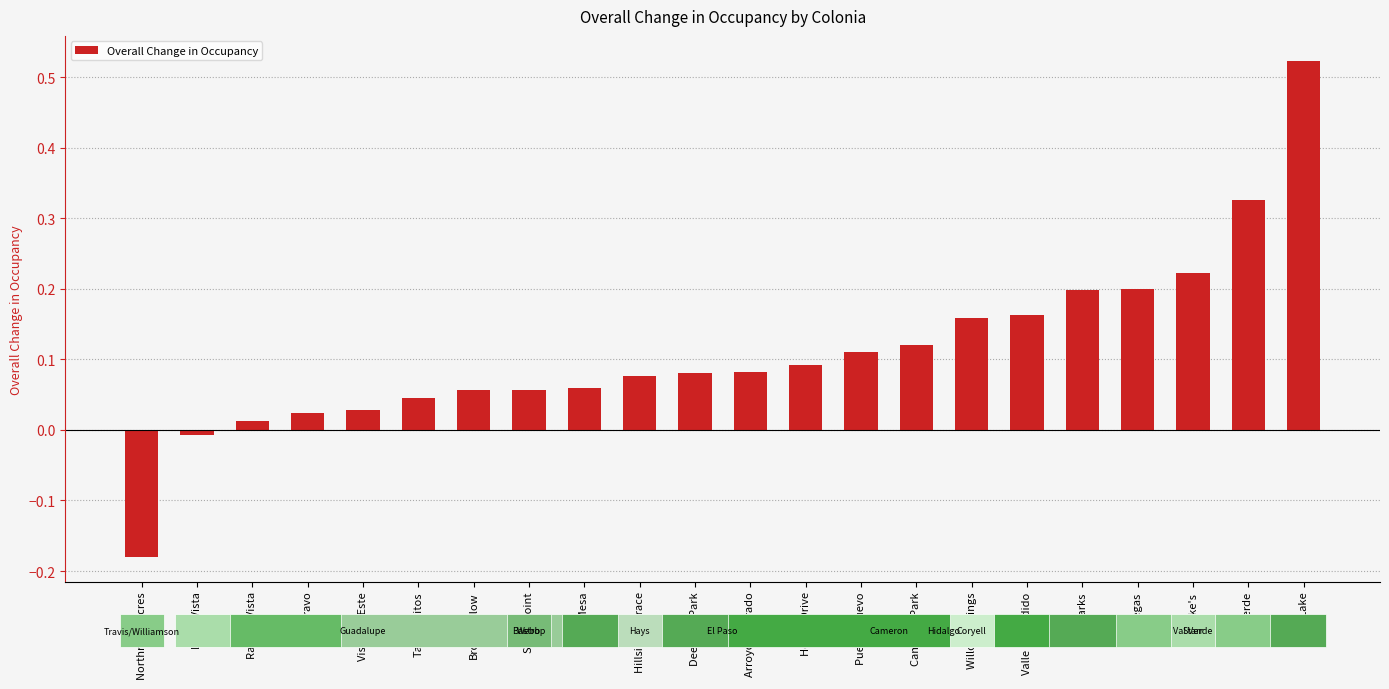

True or false: the data shows 0.2 at Valle Escondido.

True